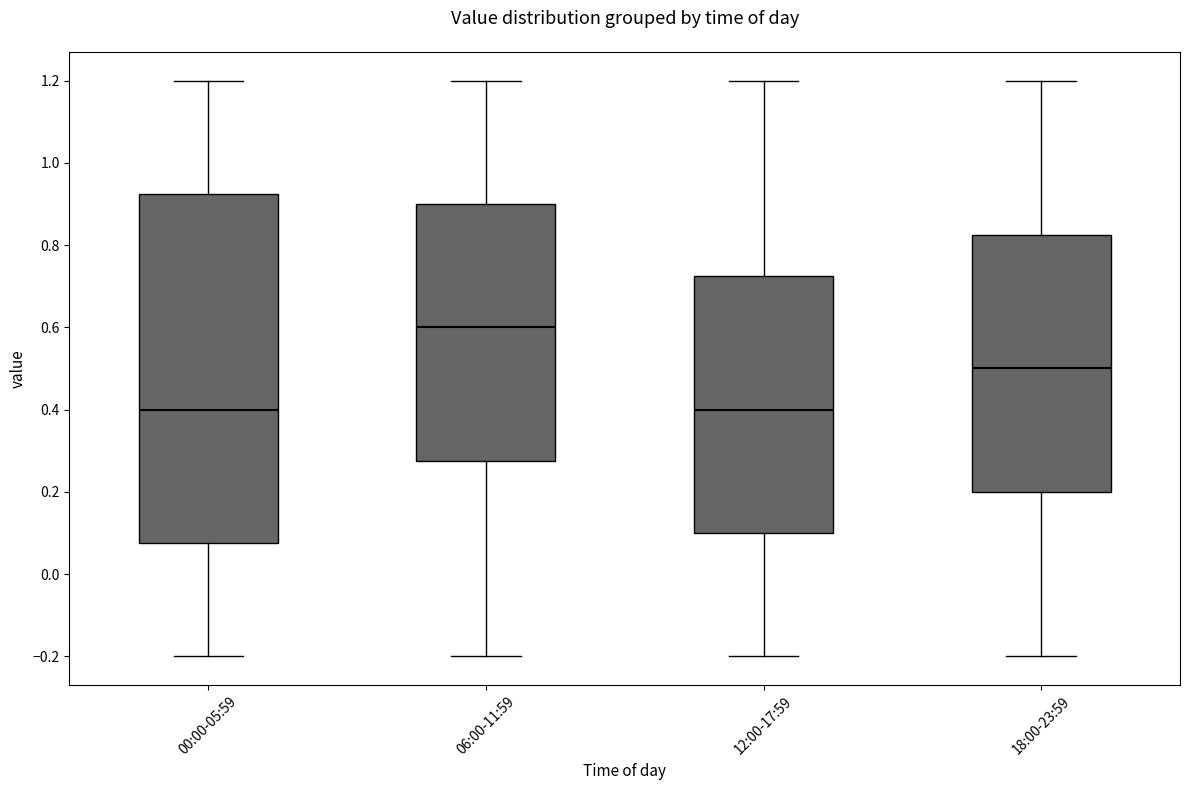

Reading left to right, read every box against the y-axis: the position of its median line, the range the box covers, and the ends of its whiskers. The values are not printed on the chart, so give them approximately, as read against the axis.

00:00-05:59: median 0.40, box 0.08 to 0.92, whiskers -0.20 to 1.20
06:00-11:59: median 0.60, box 0.28 to 0.90, whiskers -0.20 to 1.20
12:00-17:59: median 0.40, box 0.10 to 0.72, whiskers -0.20 to 1.20
18:00-23:59: median 0.50, box 0.20 to 0.82, whiskers -0.20 to 1.20